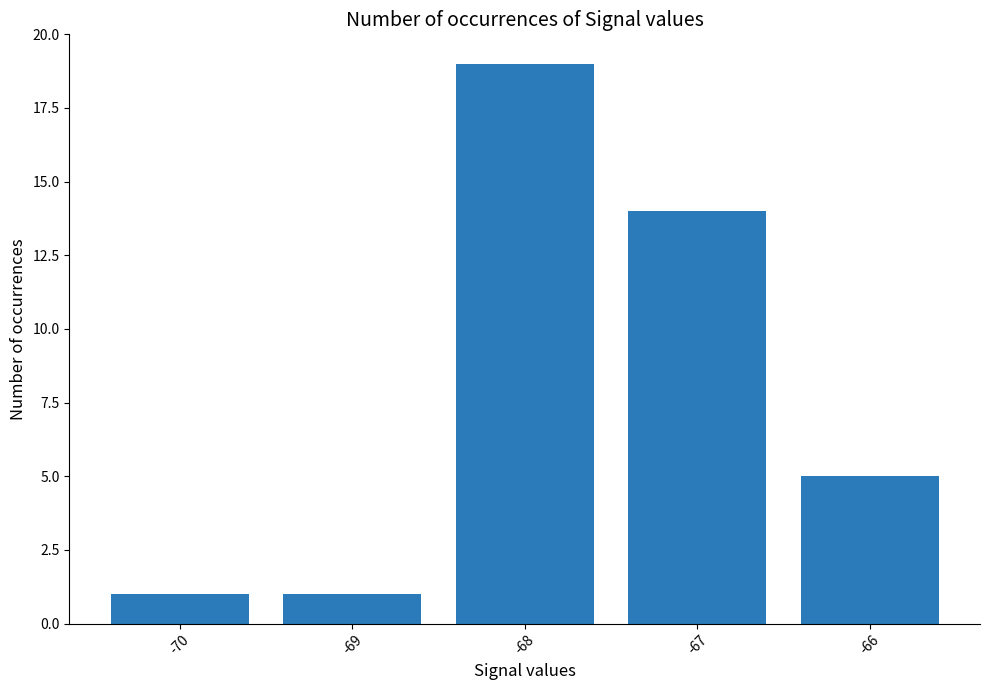

How many values are below 5?

2